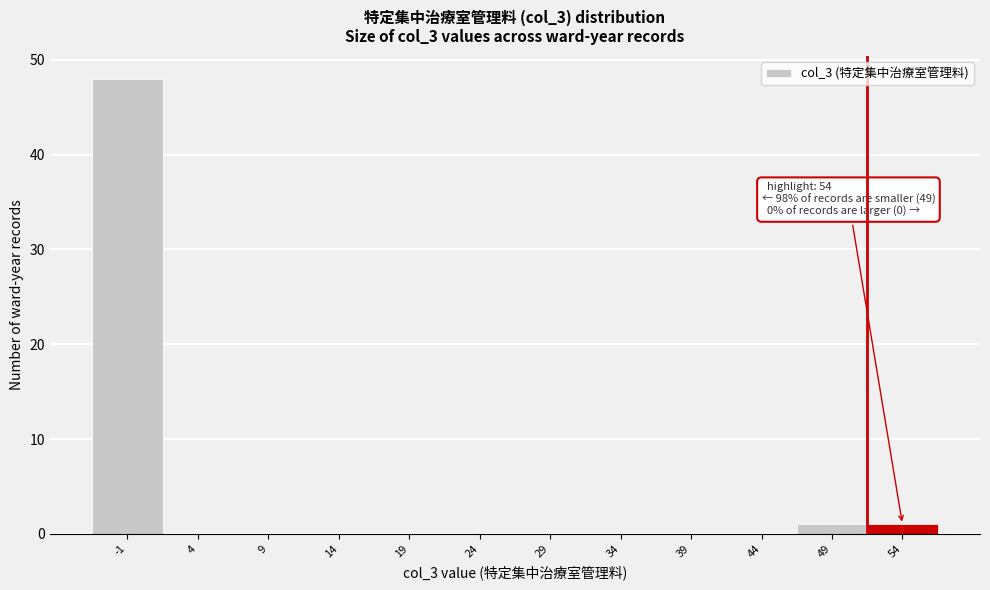

Reading left to right, transcribe all the data shown in this chart.

-1=48	4=0	9=0	14=0	19=0	24=0	29=0	34=0	39=0	44=0	49=1	54=1